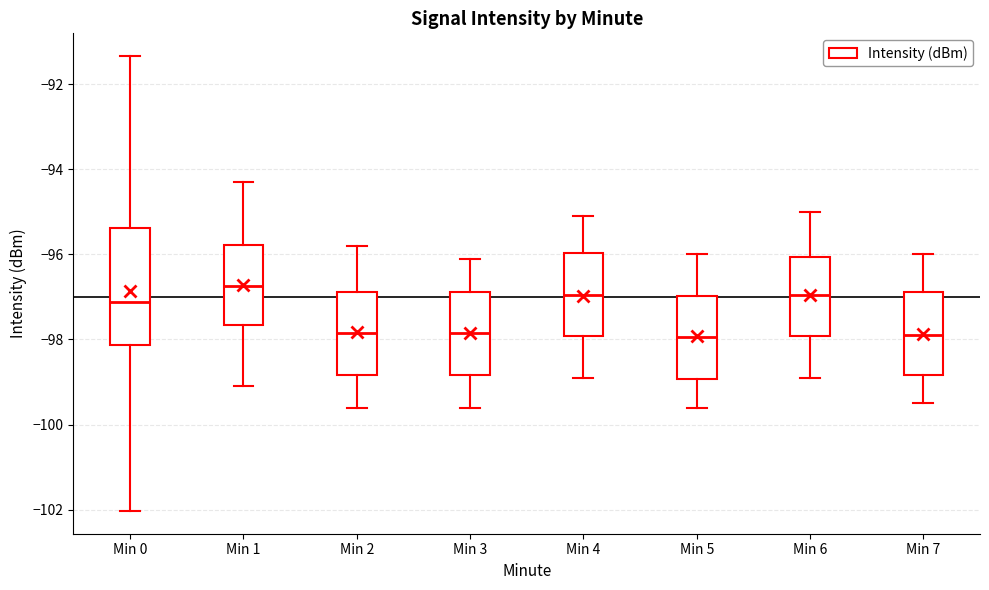

Which box has the highest median line?

Min 1